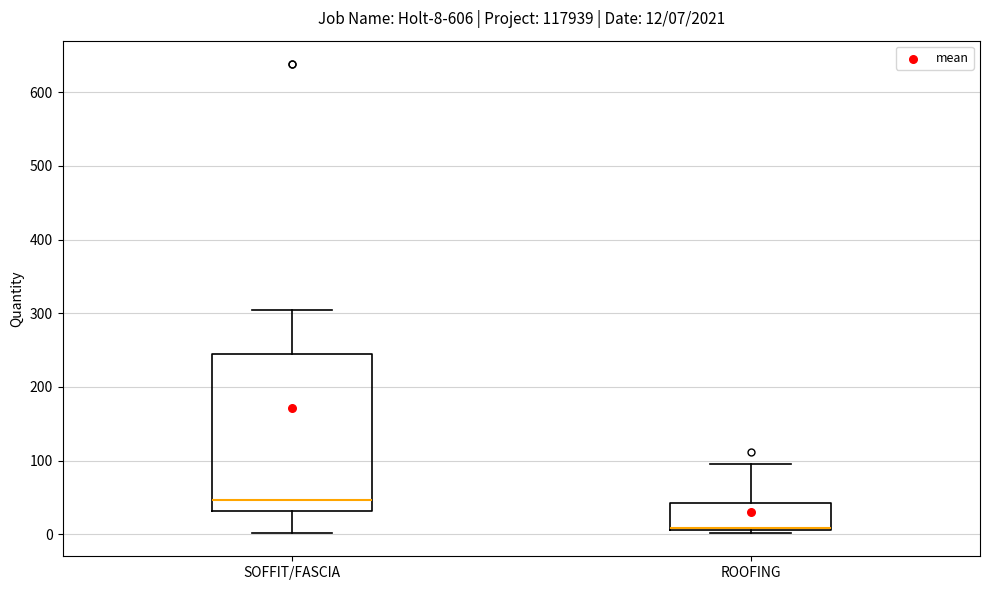

Which box is the tallest, from its lower edge to its upper edge?

SOFFIT/FASCIA